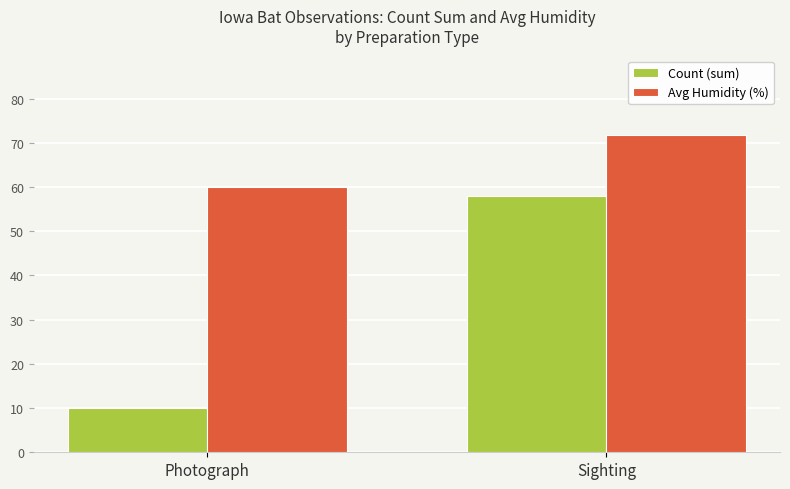

How many bars are there in total?

4